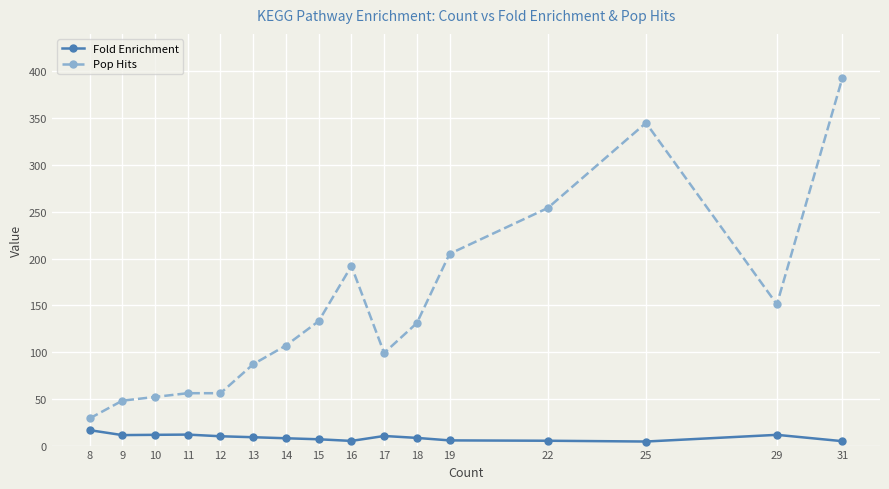

At which label does Pop Hits reach its minimum?

8